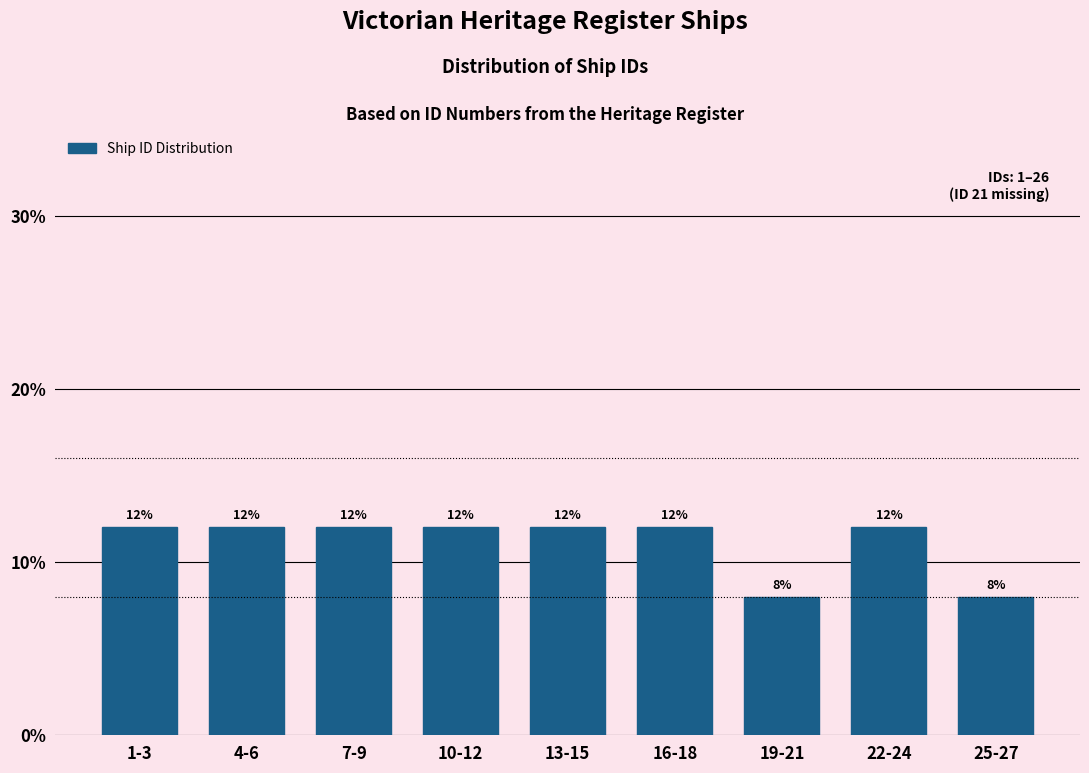

Reading left to right, extract all data points from this chart.

12	12	12	12	12	12	8	12	8